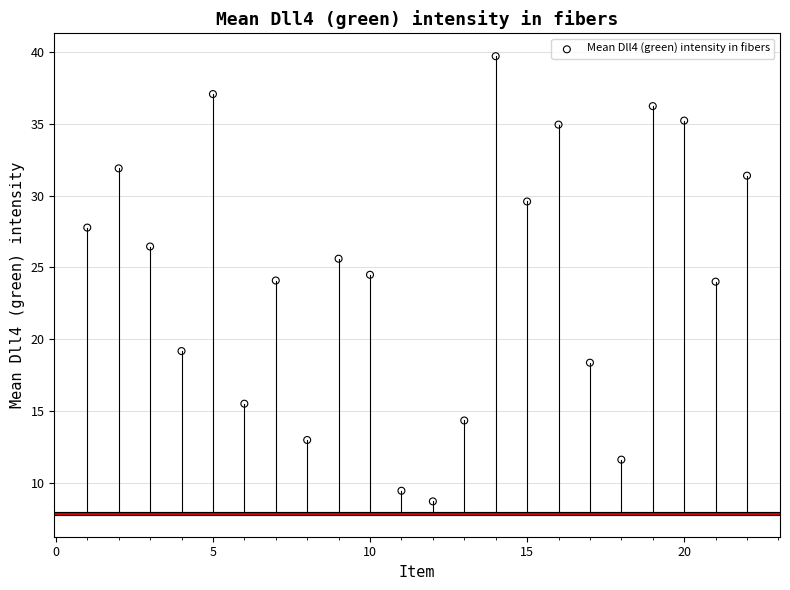

What is the range of Y values (max minus min)?

31.0